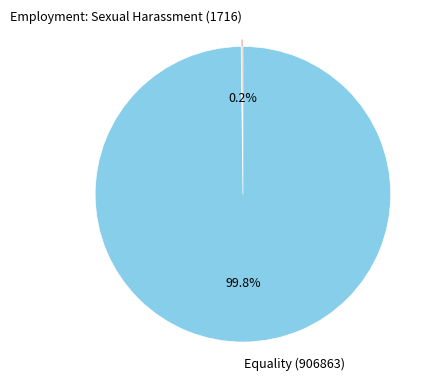

Which slice represents more than half of the pie?

Equality (906863)